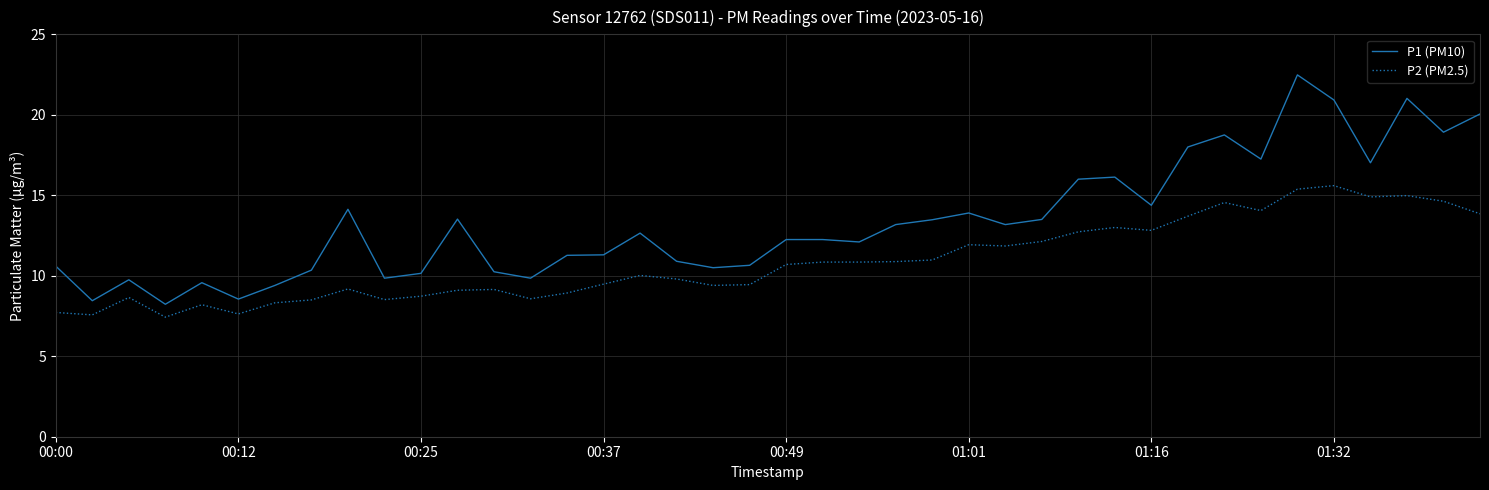

How many lines are shown in the chart?

2